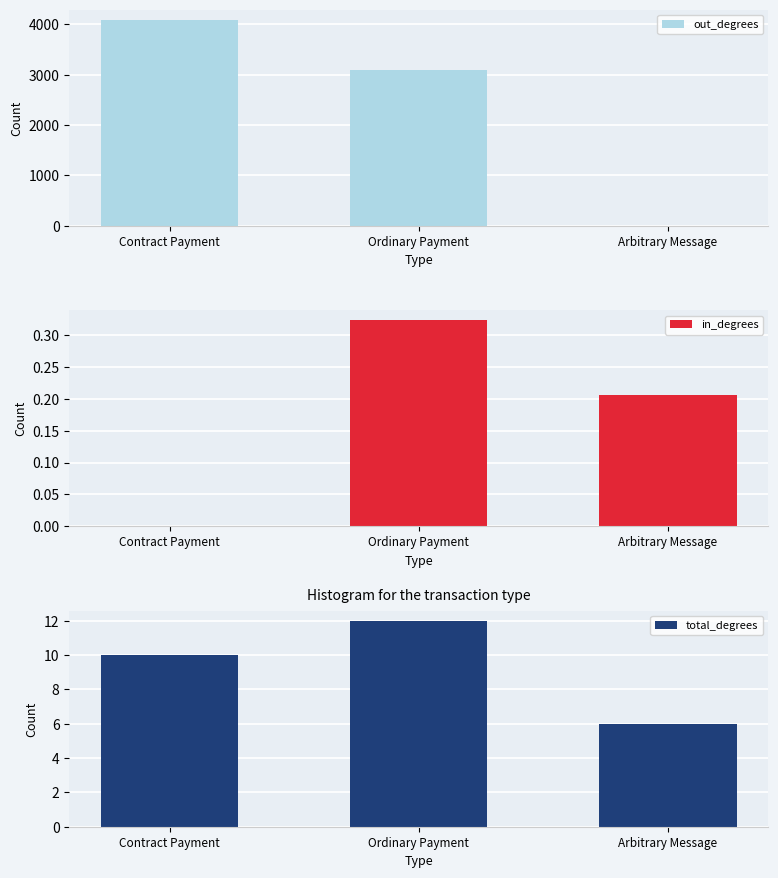

The in_degrees series shows 0.0 at Contract Payment. True or false?

True